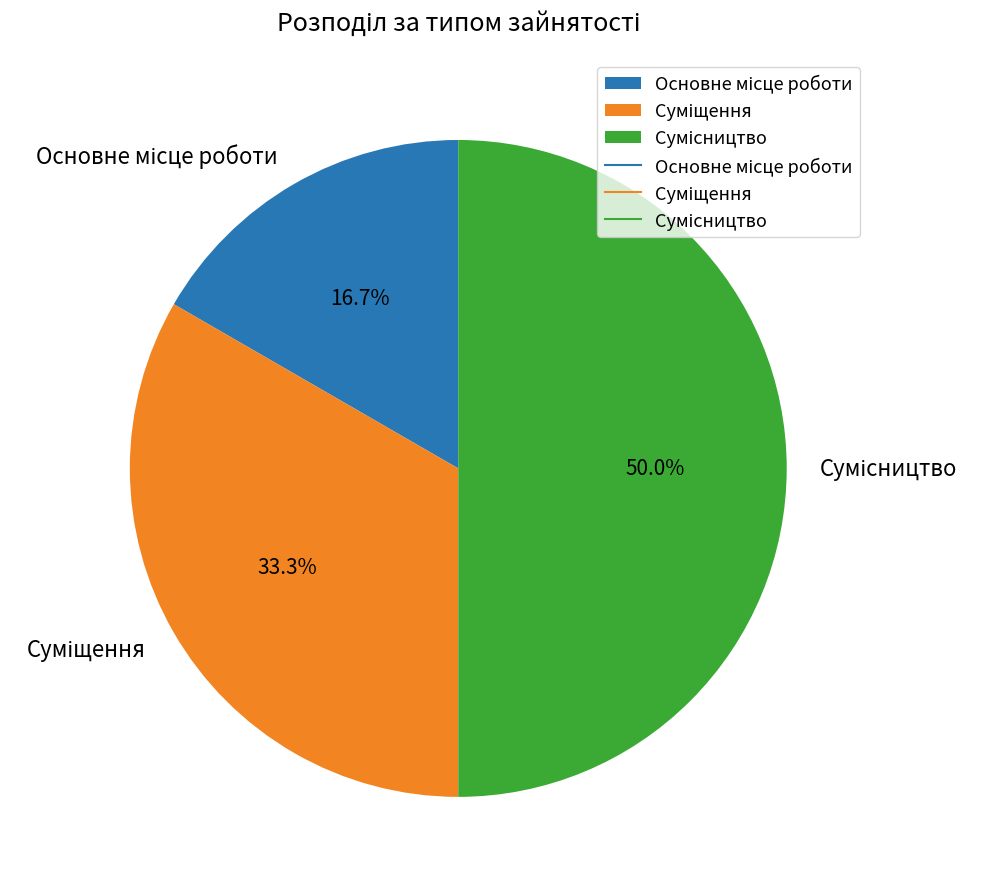

How many slices are in this pie chart?

3